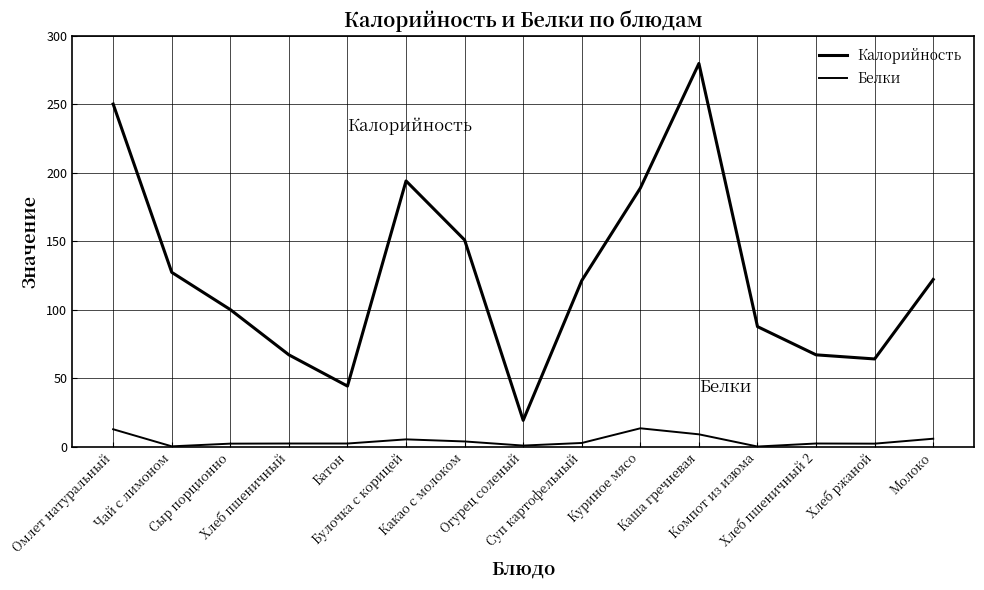

List the series in order of their overall mean, lowest first.

Белки, Калорийность